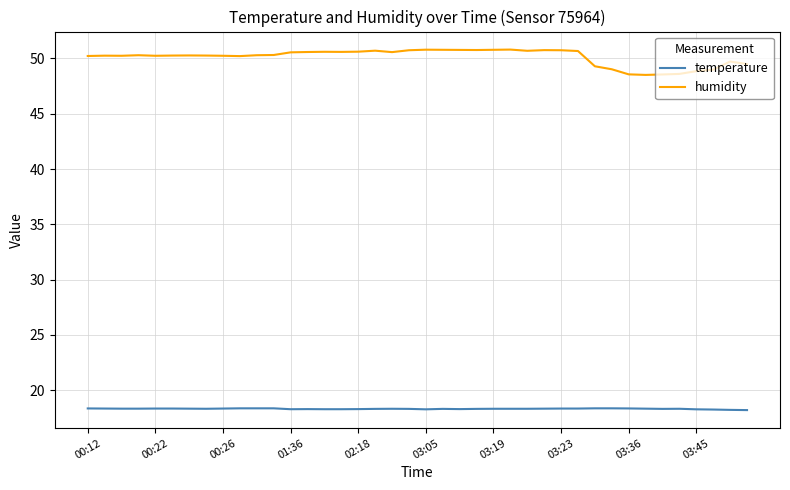

What is the average value of the humidity series?

50.1